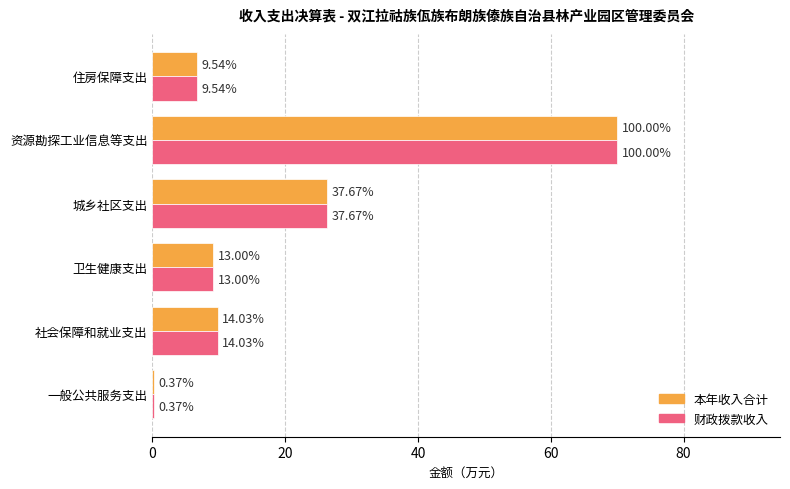

What are all the series names shown in the legend?

本年收入合计, 财政拨款收入